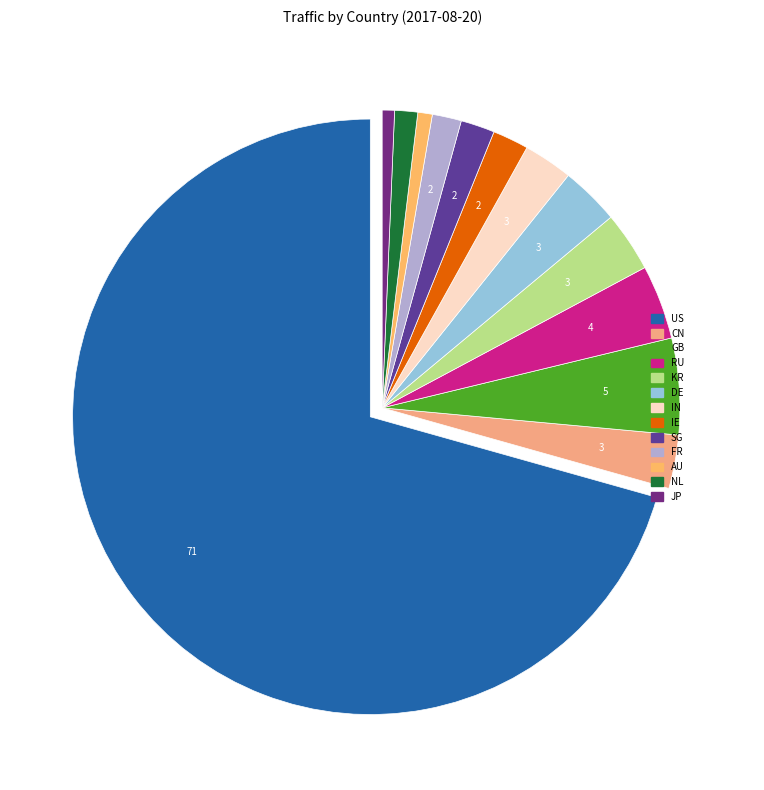

Does any single category account for the majority?

Yes